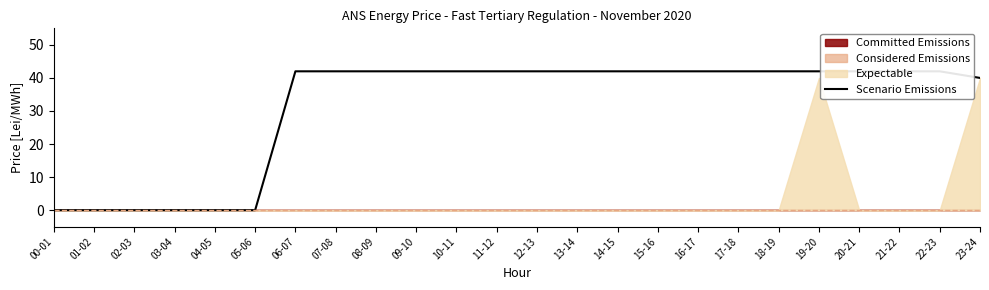

Reading left to right, what are all the values shown in this chart?

0	0	0	0	0	0	42	42	42	42	42	42	42	42	42	42	42	42	42	42	42	42	42	40